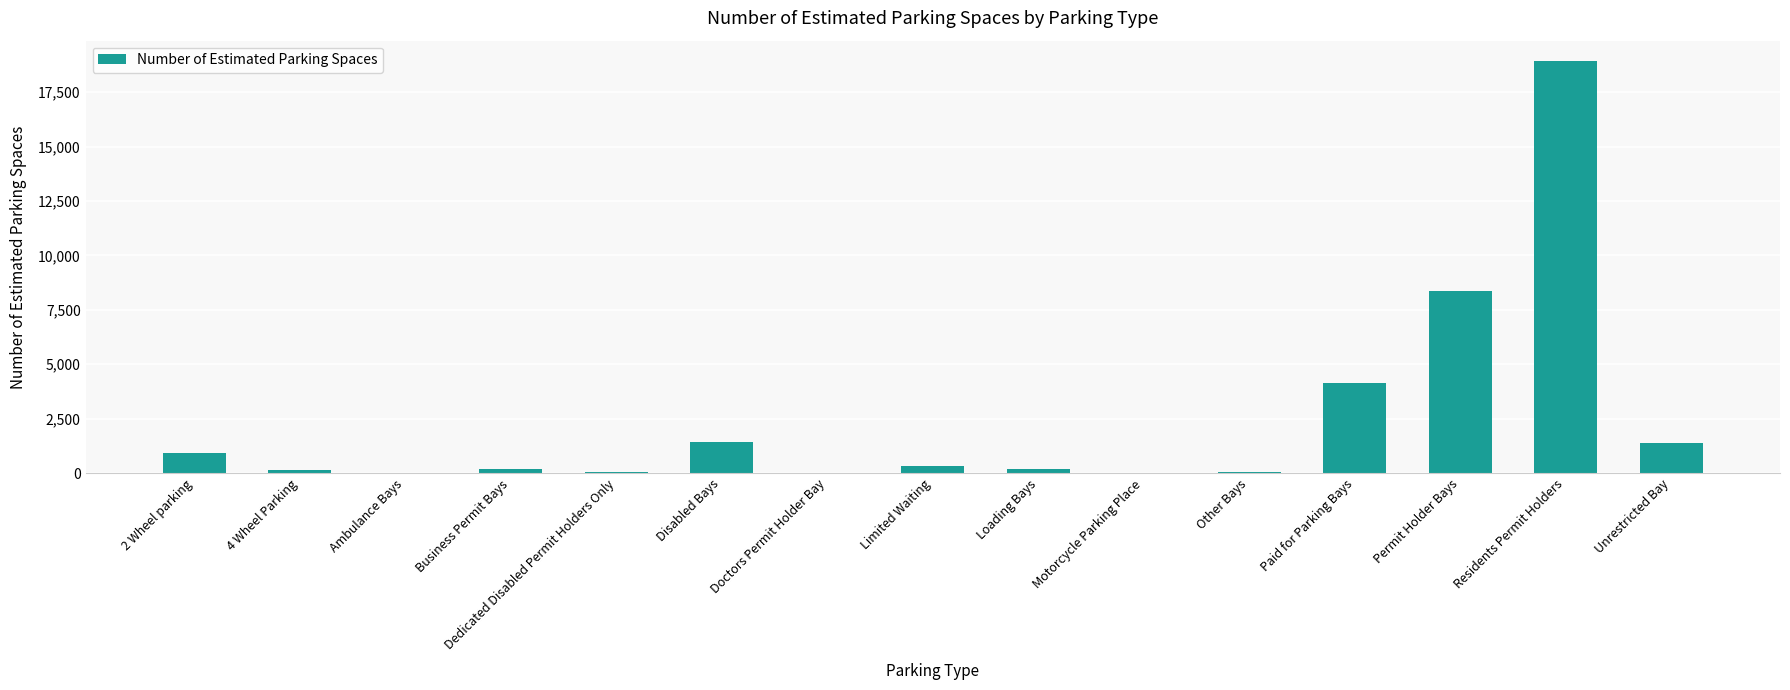

What is the difference between the values at Unrestricted Bay and 4 Wheel Parking?

1214